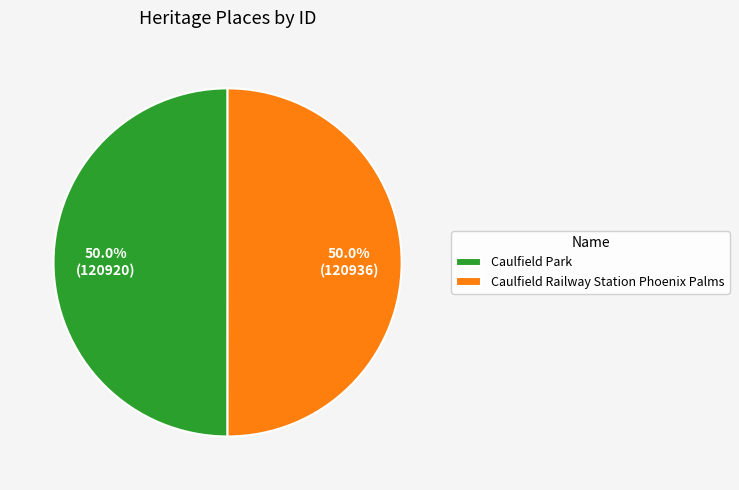

What is the total percentage of Caulfield Railway Station Phoenix Palms and Caulfield Park?

100.0%